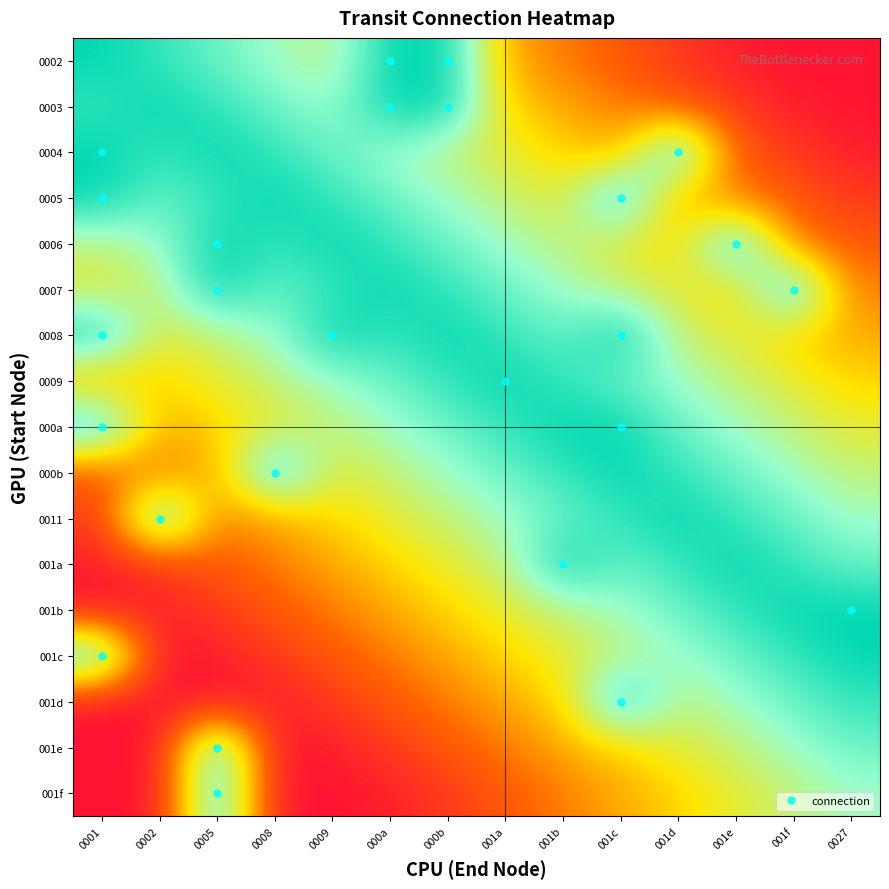

Reading left to right, list all the values displayed in this chart.

0002: 0001=1.0	0002=0.9	0005=0.8	0008=0.7	0009=0.6	000a=1.0	000b=1.0	001a=0.4	001b=0.3	001c=0.2	001d=0.1	001e=0.0	001f=0.0	0027=0.0
0003: 0001=0.9	0002=1.0	0005=0.9	0008=0.8	0009=0.7	000a=1.0	000b=1.0	001a=0.5	001b=0.4	001c=0.3	001d=0.2	001e=0.1	001f=0.0	0027=0.0
0004: 0001=1.0	0002=0.9	0005=1.0	0008=0.9	0009=0.8	000a=0.7	000b=0.6	001a=0.6	001b=0.5	001c=0.4	001d=1.0	001e=0.2	001f=0.1	0027=0.0
0005: 0001=1.0	0002=0.8	0005=0.9	0008=1.0	0009=0.9	000a=0.8	000b=0.7	001a=0.6	001b=0.6	001c=1.0	001d=0.4	001e=0.3	001f=0.2	0027=0.1
0006: 0001=0.6	0002=0.7	0005=1.0	0008=0.9	0009=1.0	000a=0.9	000b=0.8	001a=0.7	001b=0.6	001c=0.6	001d=0.5	001e=1.0	001f=0.3	0027=0.2
0007: 0001=0.6	0002=0.6	0005=1.0	0008=0.8	0009=0.9	000a=1.0	000b=0.9	001a=0.8	001b=0.7	001c=0.6	001d=0.6	001e=0.5	001f=1.0	0027=0.3
0008: 0001=1.0	0002=0.6	0005=0.6	0008=0.7	0009=1.0	000a=0.9	000b=1.0	001a=0.9	001b=0.8	001c=1.0	001d=0.6	001e=0.6	001f=0.5	0027=0.4
0009: 0001=0.4	0002=0.5	0005=0.6	0008=0.6	0009=0.7	000a=0.8	000b=0.9	001a=1.0	001b=0.9	001c=0.8	001d=0.7	001e=0.6	001f=0.6	0027=0.5
000a: 0001=1.0	0002=0.4	0005=0.5	0008=0.6	0009=0.6	000a=0.7	000b=0.8	001a=0.9	001b=1.0	001c=1.0	001d=0.8	001e=0.7	001f=0.6	0027=0.6
000b: 0001=0.2	0002=0.3	0005=0.4	0008=1.0	0009=0.6	000a=0.6	000b=0.7	001a=0.8	001b=0.9	001c=1.0	001d=0.9	001e=0.8	001f=0.7	0027=0.6
0011: 0001=0.1	0002=1.0	0005=0.3	0008=0.4	0009=0.5	000a=0.6	000b=0.6	001a=0.7	001b=0.8	001c=0.9	001d=1.0	001e=0.9	001f=0.8	0027=0.7
001a: 0001=0.0	0002=0.1	0005=0.2	0008=0.3	0009=0.4	000a=0.5	000b=0.6	001a=0.6	001b=1.0	001c=0.8	001d=0.9	001e=1.0	001f=0.9	0027=0.8
001b: 0001=0.0	0002=0.0	0005=0.1	0008=0.2	0009=0.3	000a=0.4	000b=0.5	001a=0.6	001b=0.6	001c=0.7	001d=0.8	001e=0.9	001f=1.0	0027=1.0
001c: 0001=1.0	0002=0.0	0005=0.0	0008=0.1	0009=0.2	000a=0.3	000b=0.4	001a=0.5	001b=0.6	001c=0.6	001d=0.7	001e=0.8	001f=0.9	0027=1.0
001d: 0001=0.0	0002=0.0	0005=0.0	0008=0.0	0009=0.1	000a=0.2	000b=0.3	001a=0.4	001b=0.5	001c=1.0	001d=0.6	001e=0.7	001f=0.8	0027=0.9
001e: 0001=0.0	0002=0.0	0005=1.0	0008=0.0	0009=0.0	000a=0.1	000b=0.2	001a=0.3	001b=0.4	001c=0.5	001d=0.6	001e=0.6	001f=0.7	0027=0.8
001f: 0001=0.0	0002=0.0	0005=1.0	0008=0.0	0009=0.0	000a=0.0	000b=0.1	001a=0.2	001b=0.3	001c=0.4	001d=0.5	001e=0.6	001f=0.6	0027=0.7